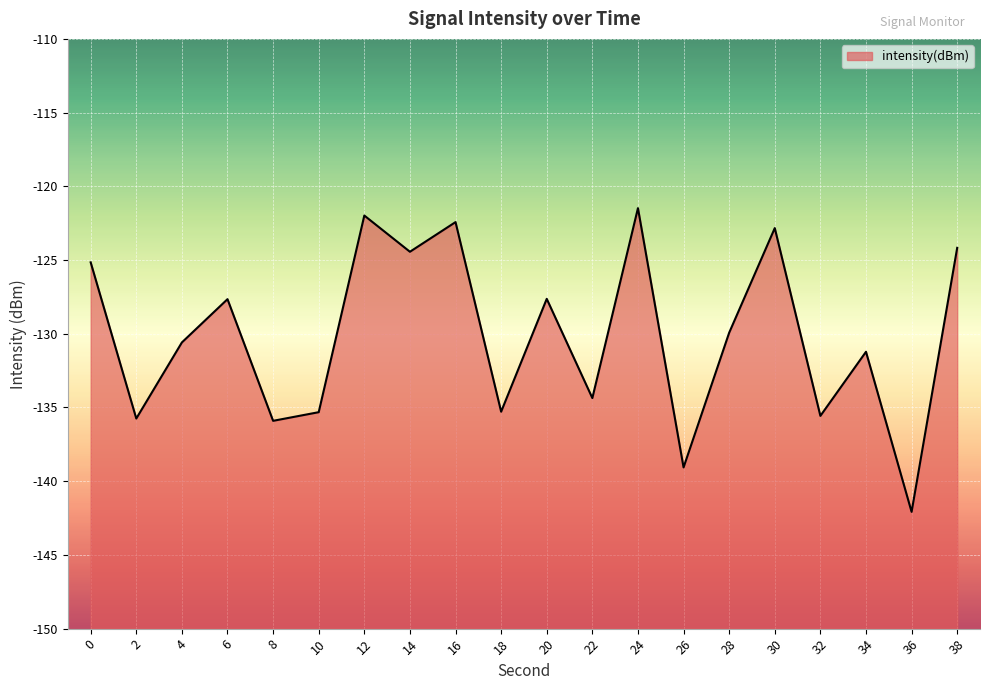

What value does the data have at 34?

-131.2